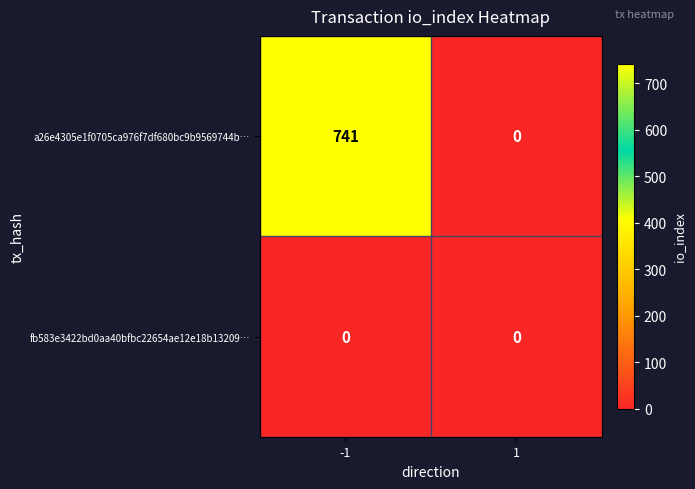

What is the spread (max minus min) of values at -1?

741